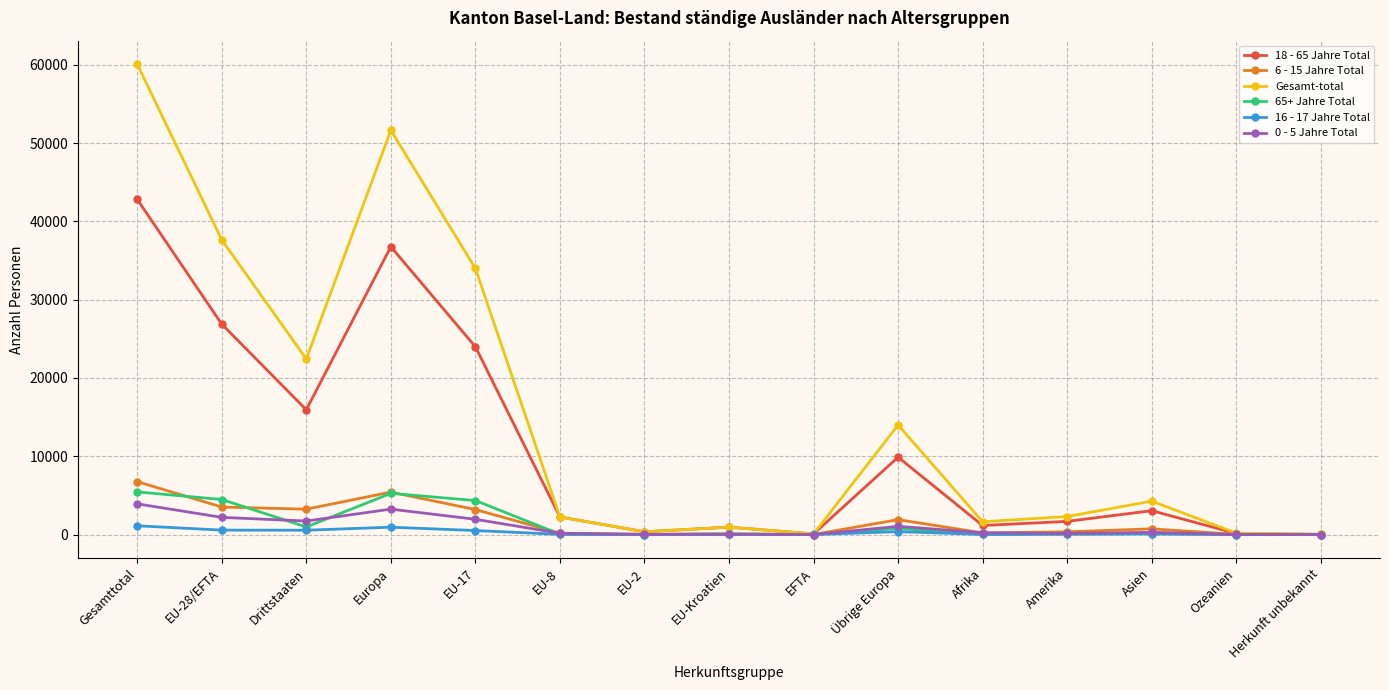

True or false: 6 - 15 Jahre Total has more than 1 points higher than both neighbors.

True